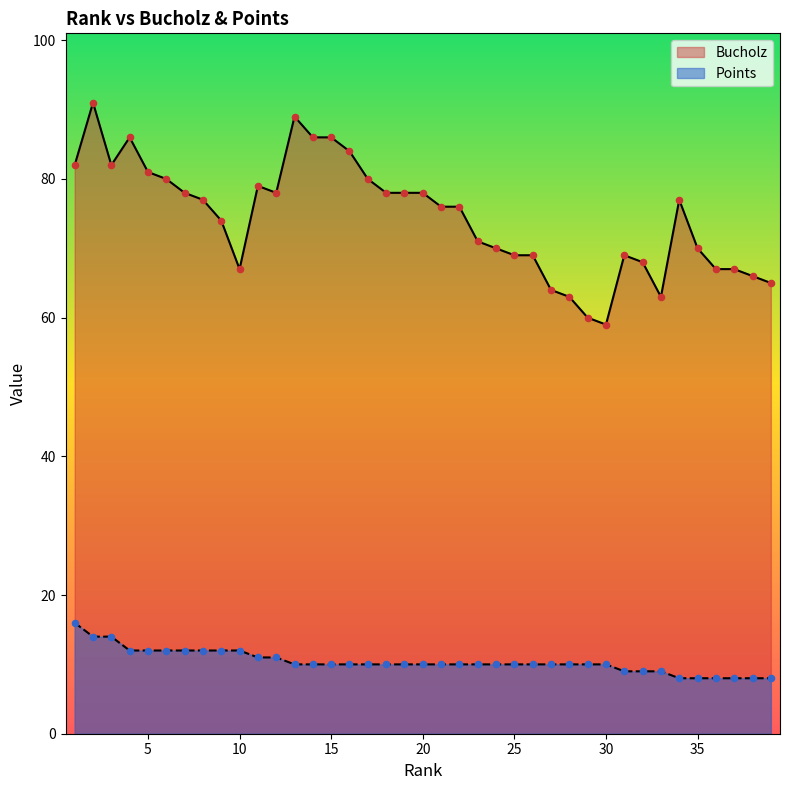

At how many categories does at least one series exceed 28?

39